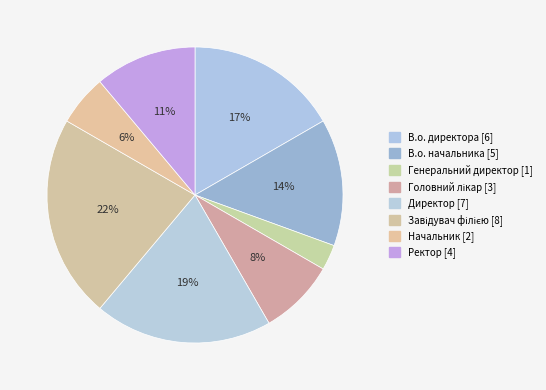

True or false: Директор accounts for 13% of the total.

False